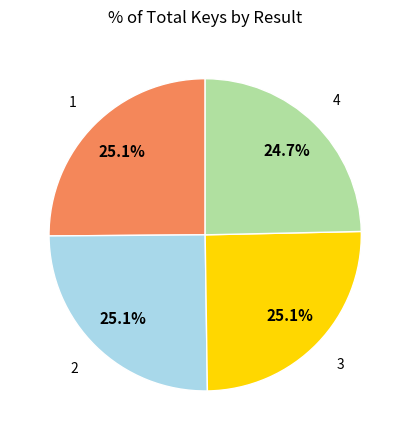

To the nearest percent, what is the average slice percentage?

25%